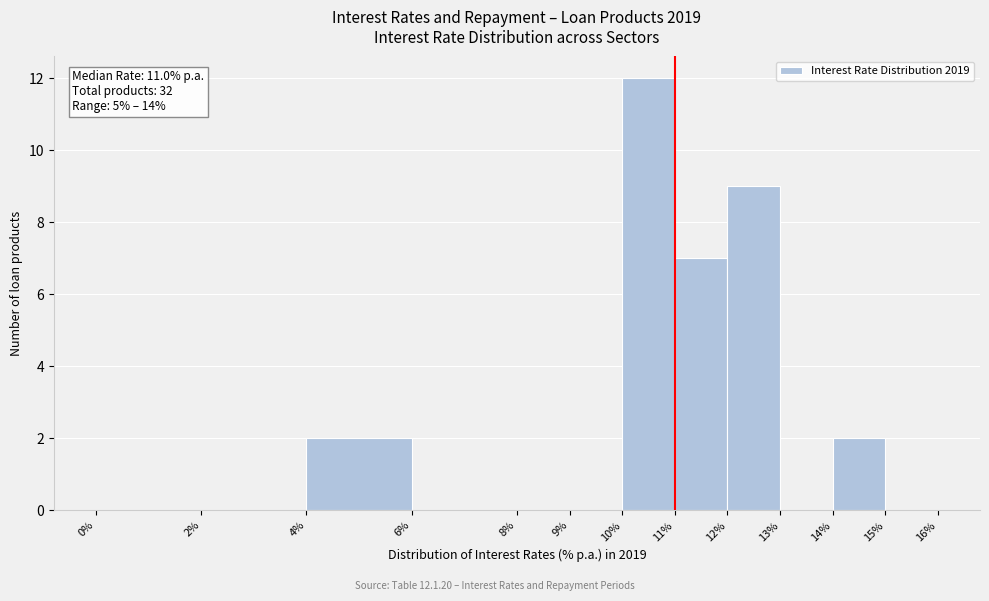

Which range on the x-axis has the tallest bar?

10% to 11%